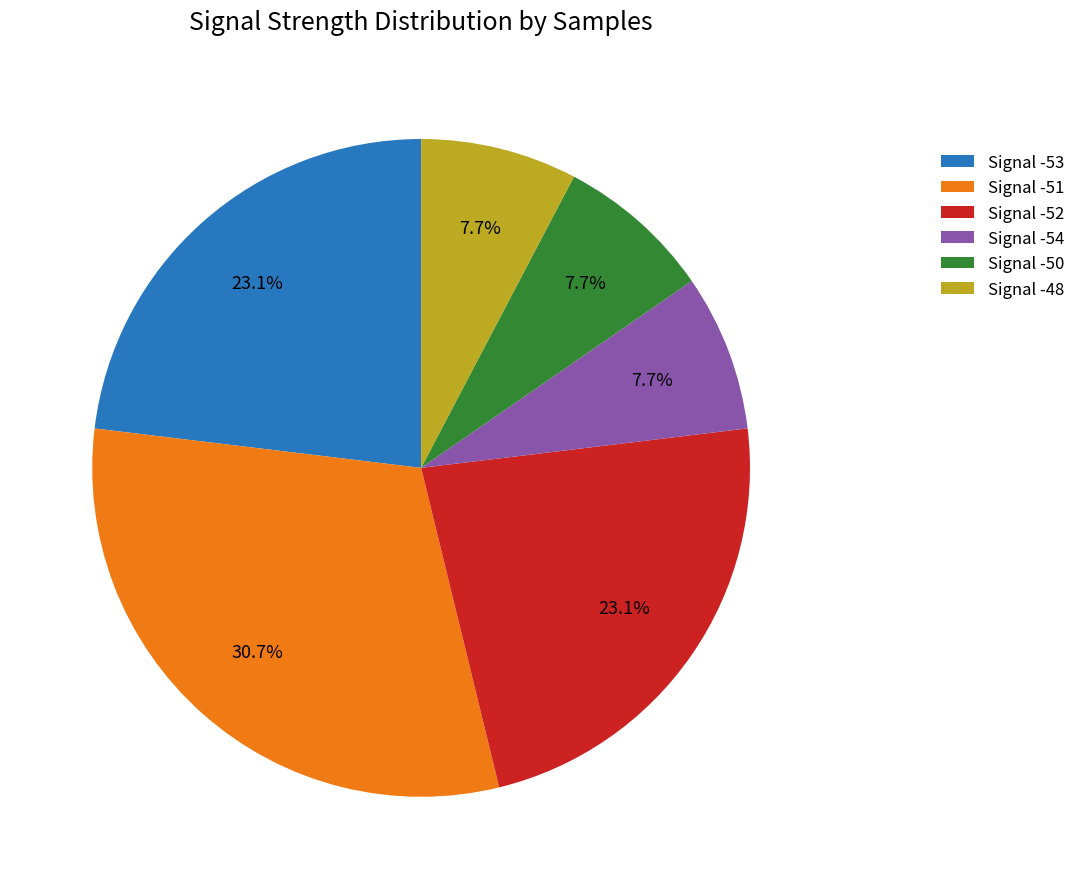

Which slice is the largest?

Signal -51